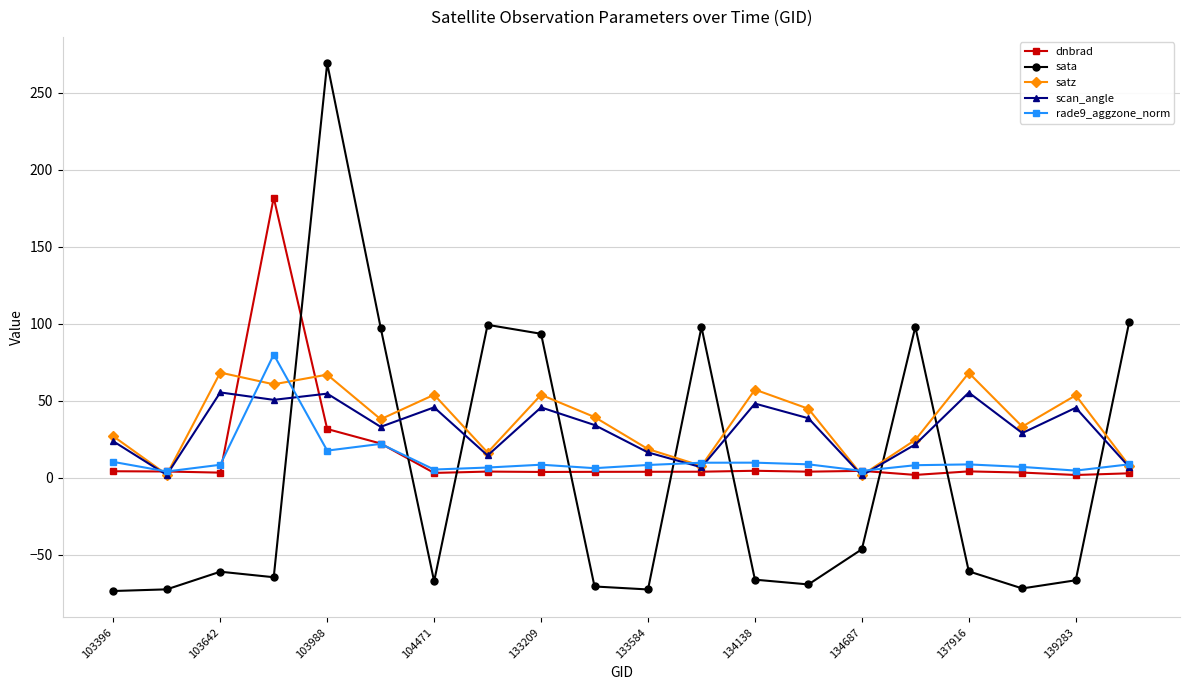

Which series has the largest range (max minus min)?

sata